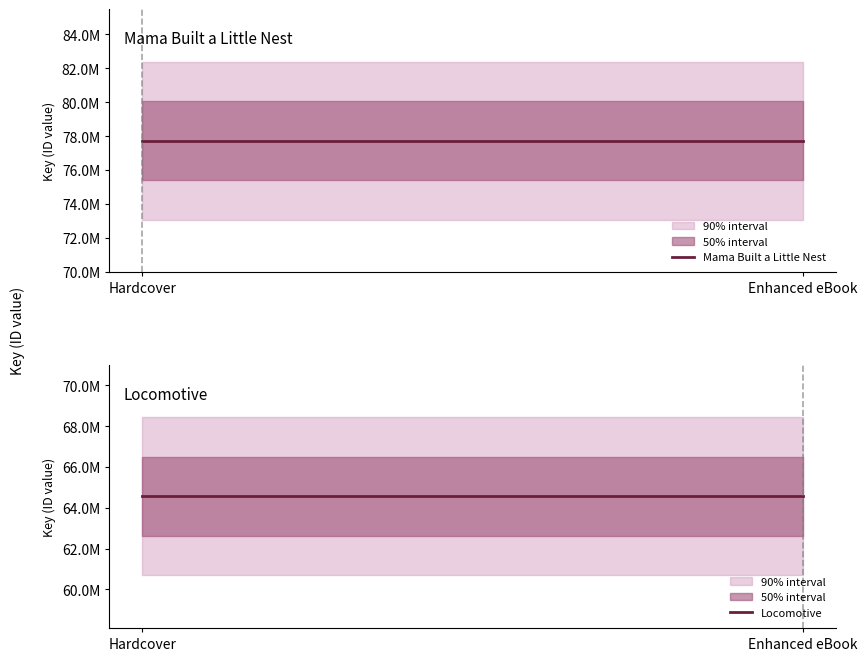

Is it true that Locomotive equals 64563133 at Hardcover?

True